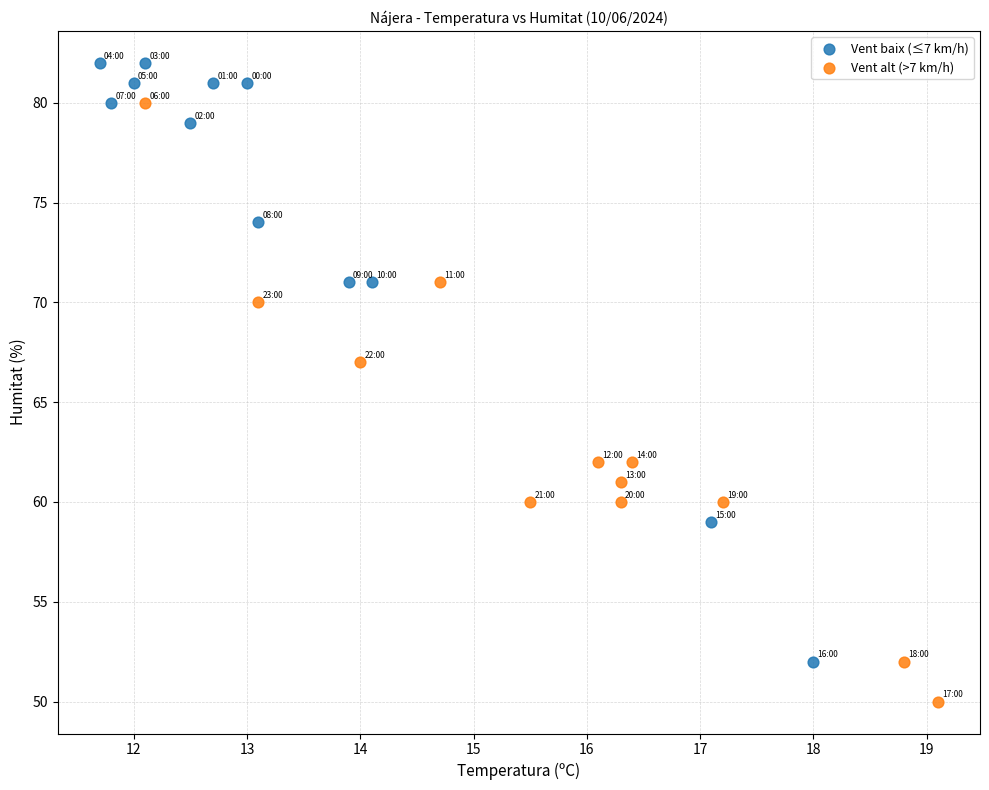

Which series reaches the minimum Y coordinate?

Vent alt (>7 km/h)